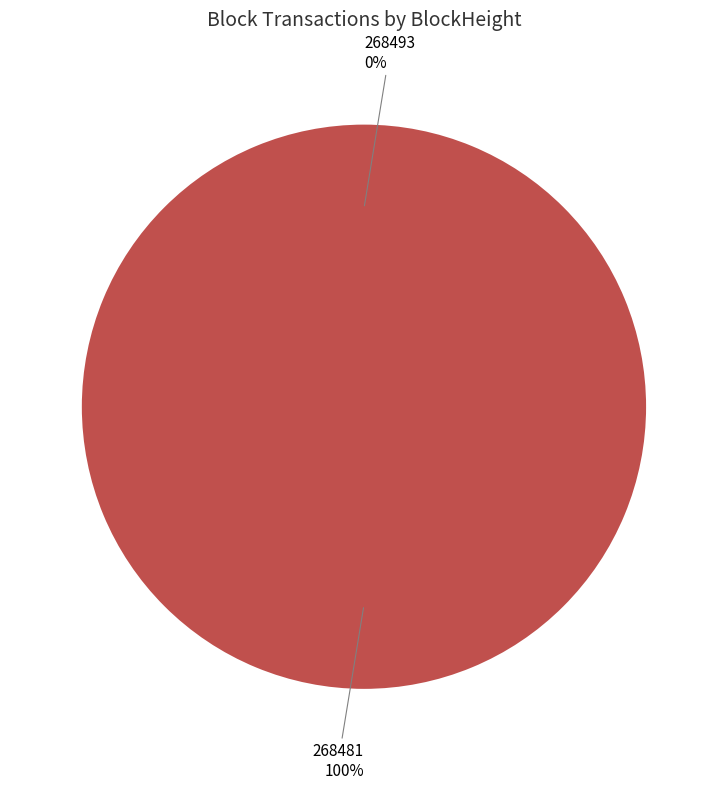

Is it true that 268493 is 0% of the pie?

True